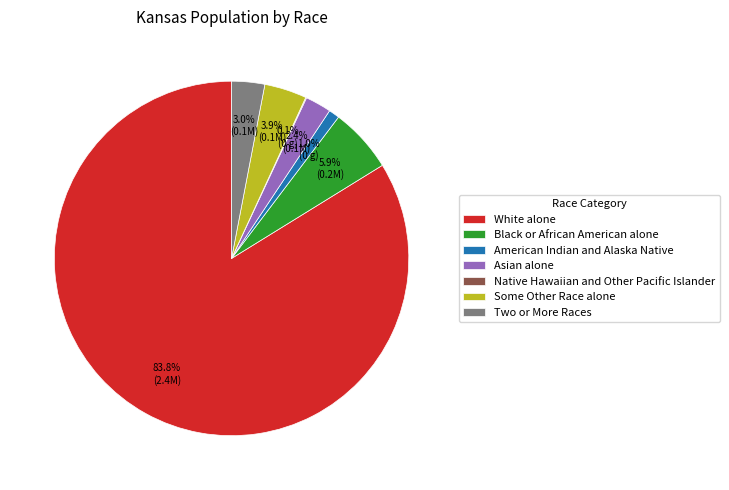

To the nearest percent, what is the combined percentage of Asian alone and Some Other Race alone?

6%